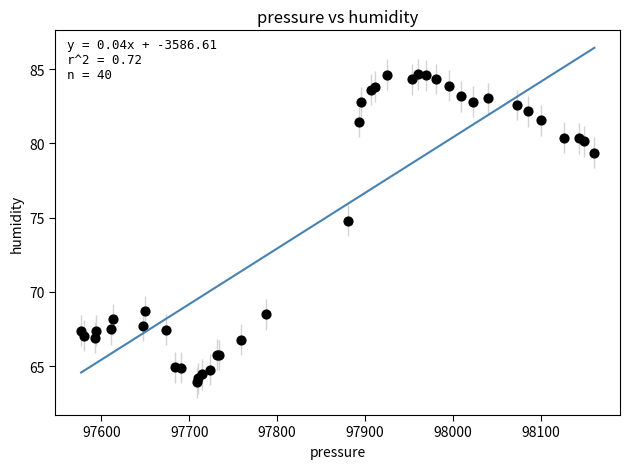

What Y value in the scatter plot is closest to 74?

74.8